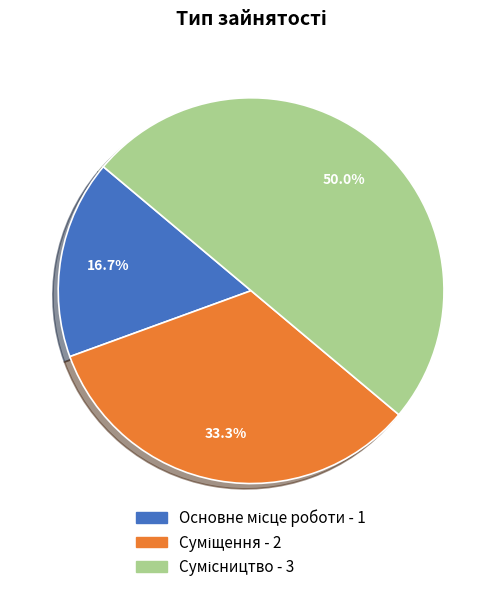

To the nearest percent, what percentage of the pie is Сумісництво?

50%